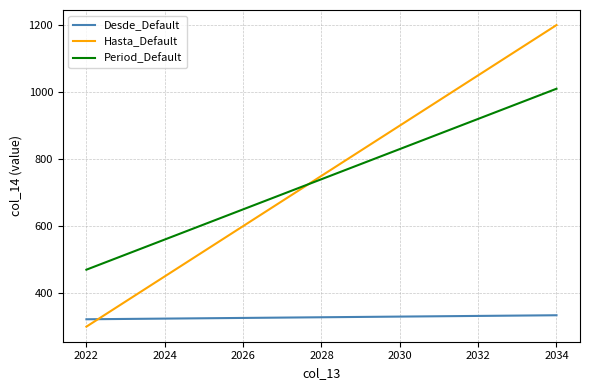

True or false: Period_Default and Hasta_Default intersect in this chart.

True